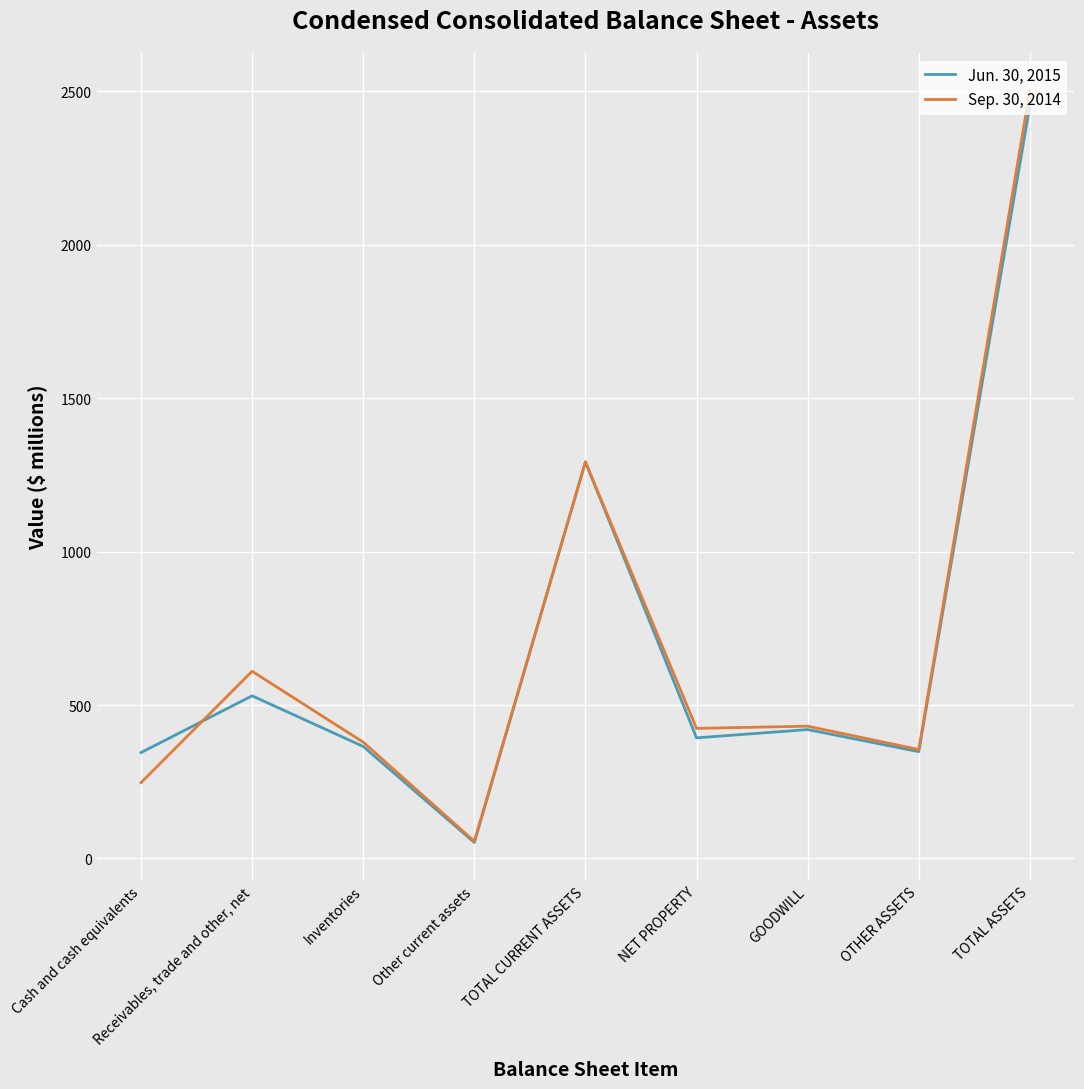

After their last crossing, which series has the higher values: Sep. 30, 2014 or Jun. 30, 2015?

Sep. 30, 2014